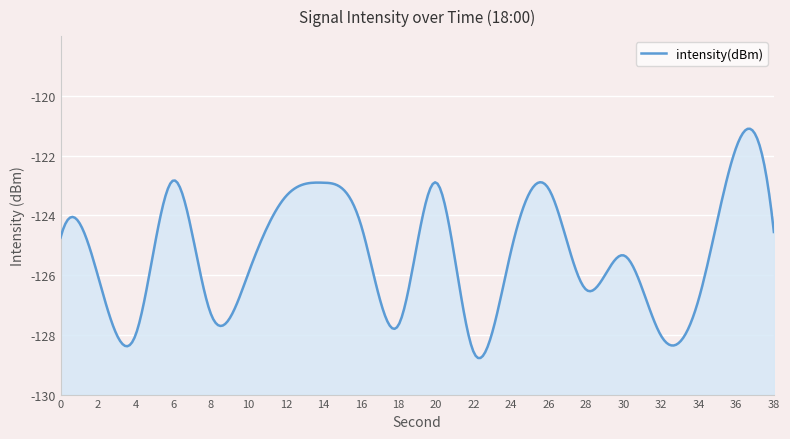

Where is the first local minimum?

4